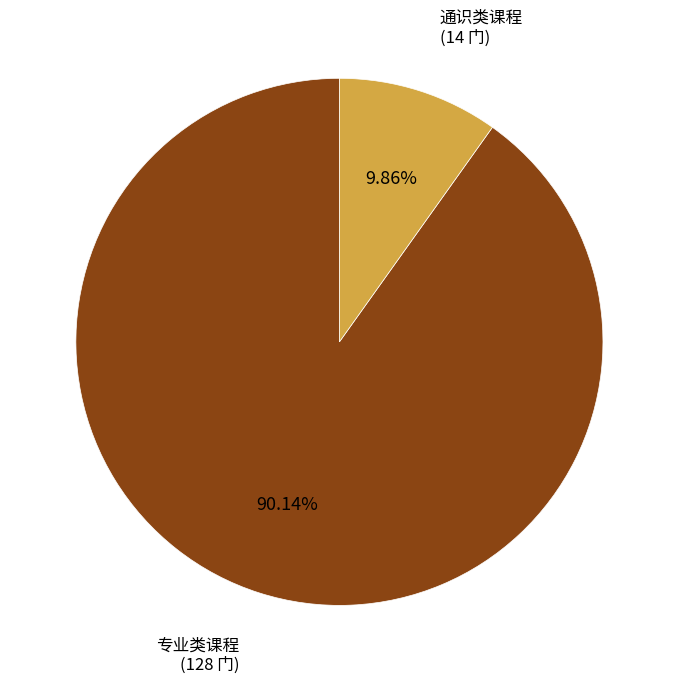

Is there any slice that represents more than half of the pie?

Yes